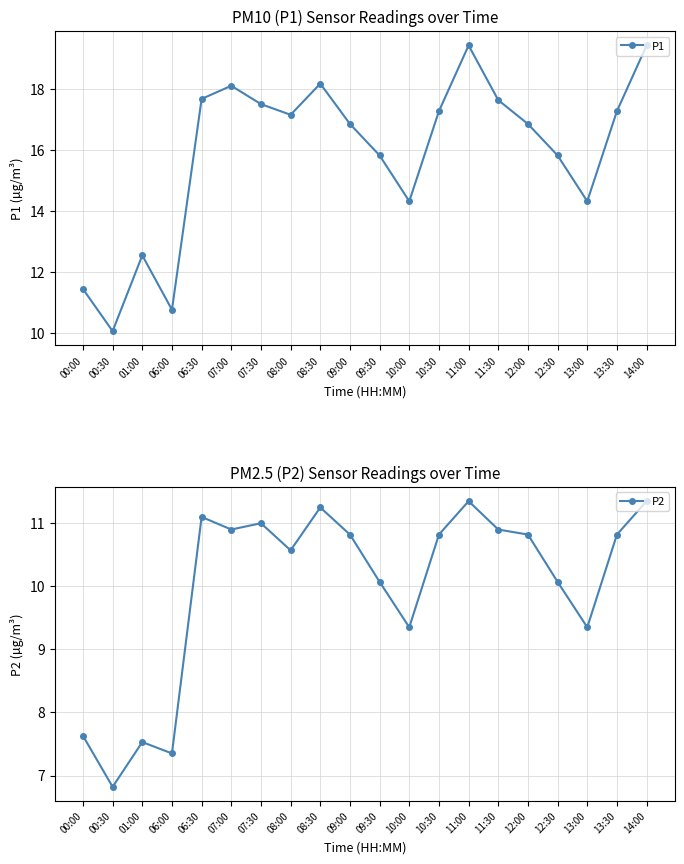

Where does the P2 series first go above 10?

06:30